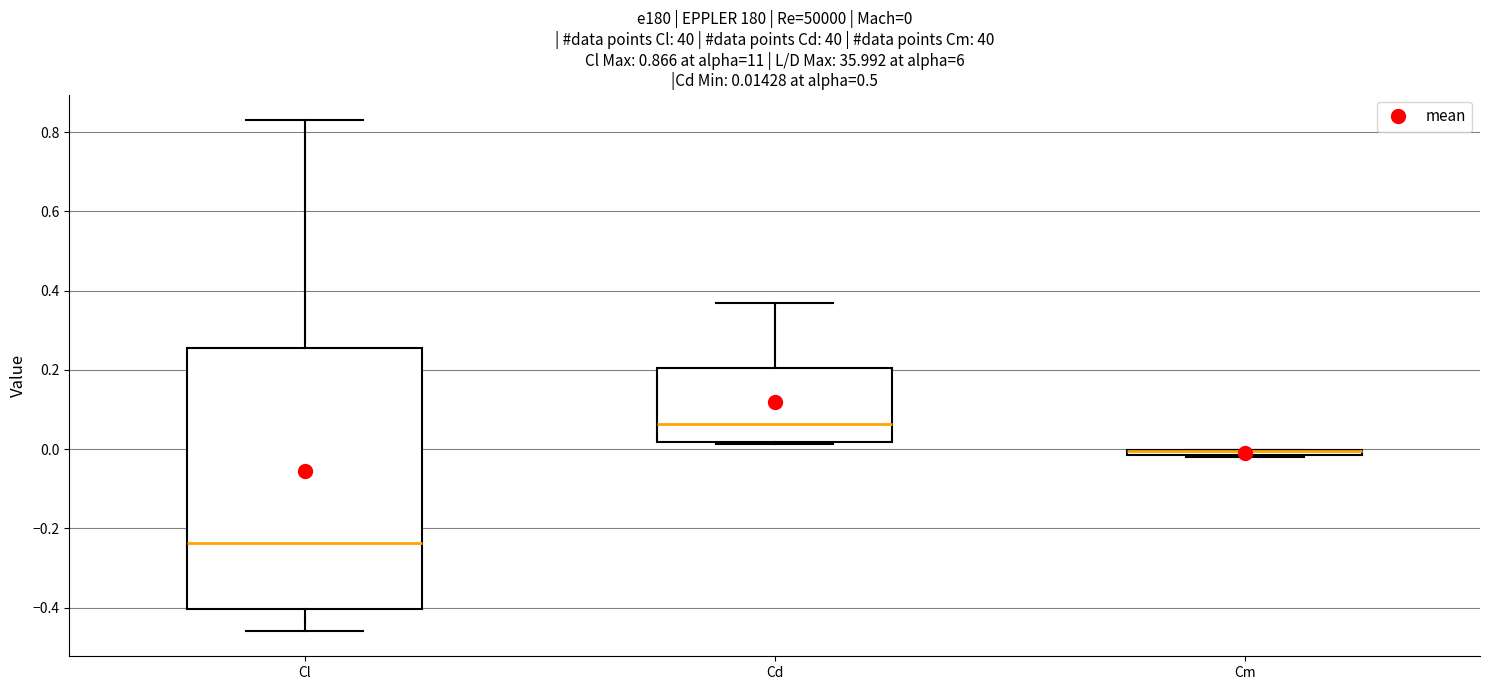

Which box is the tallest, from its lower edge to its upper edge?

Cl